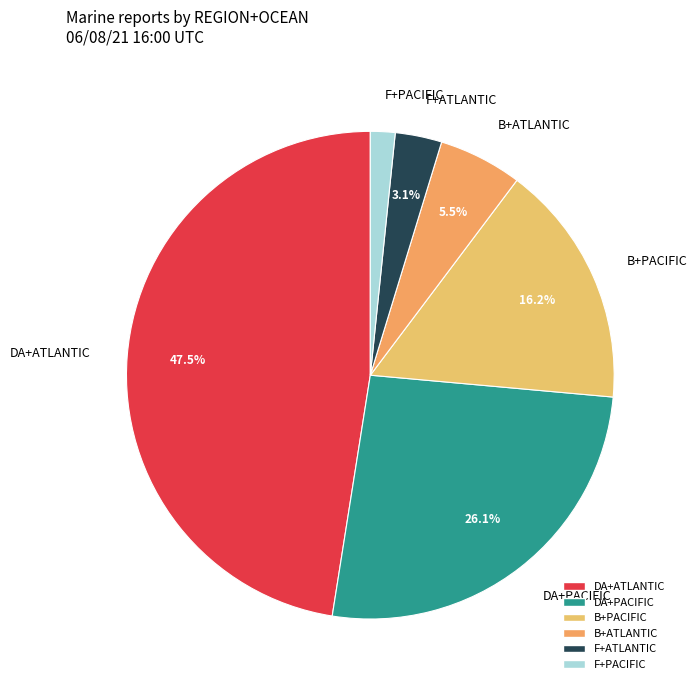

Which category has the smallest portion of the pie?

F+PACIFIC